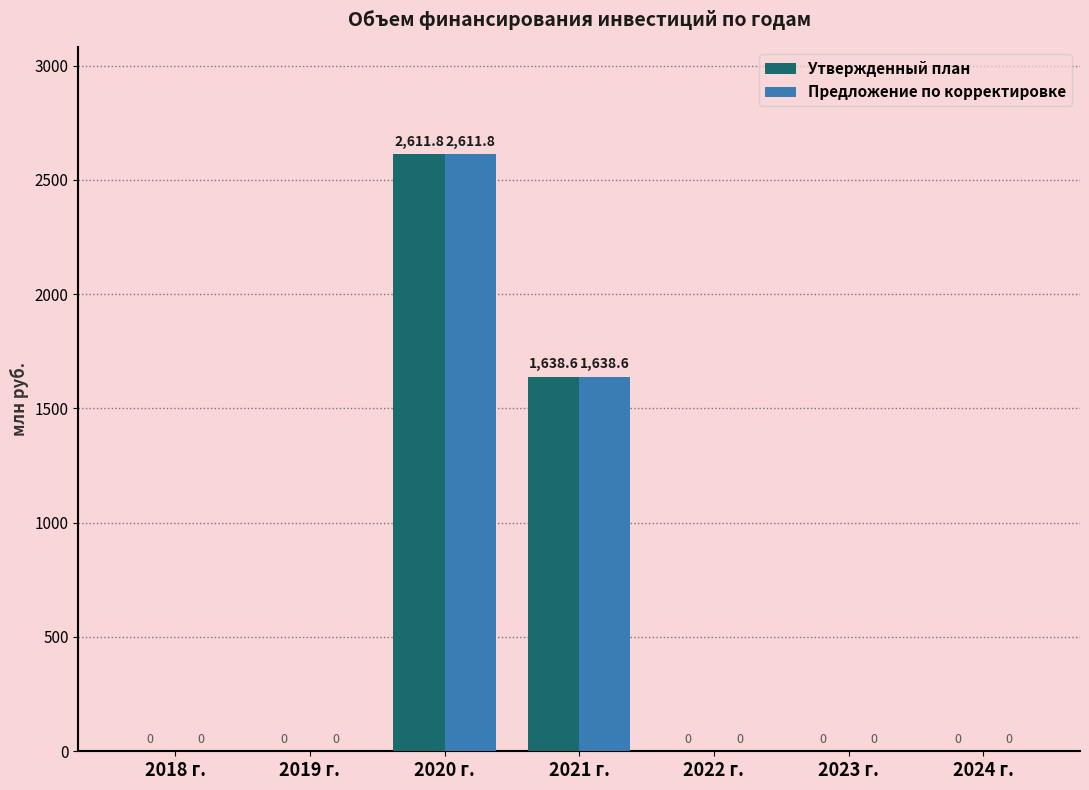

The Предложение по корректировке series shows 0.0 at 2024 г.. True or false?

True